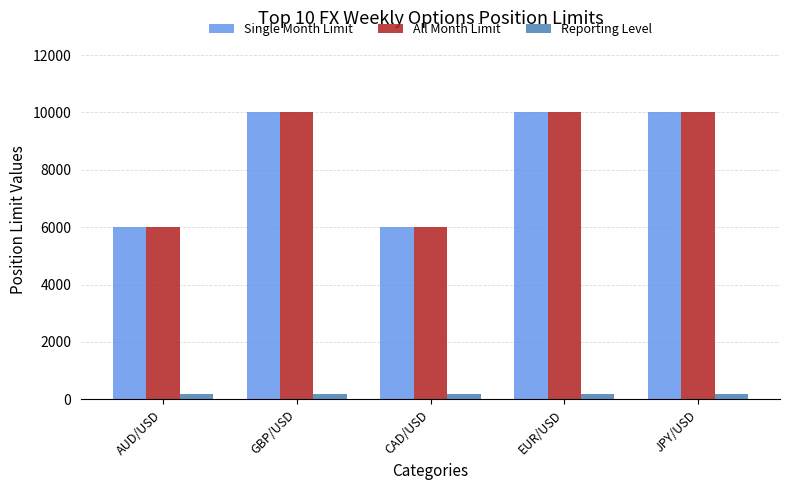

Is it true that Reporting Level equals 200 at GBP/USD?

True